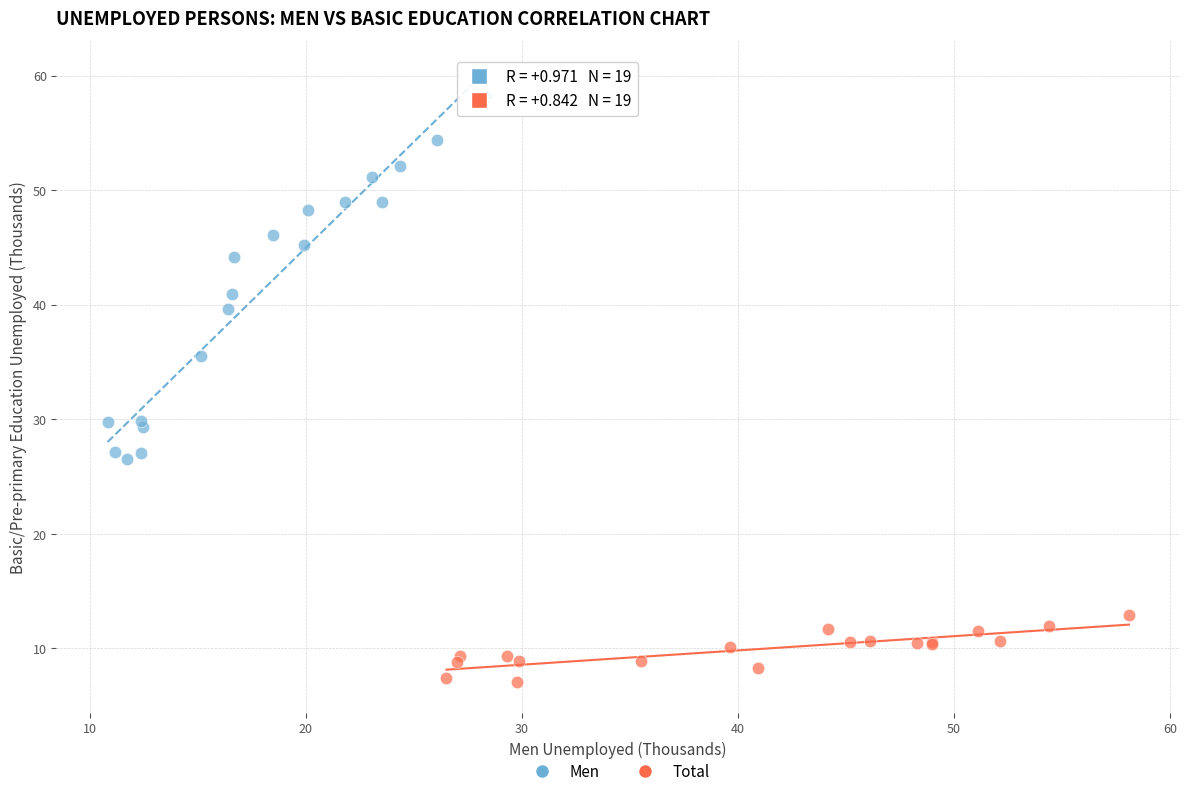

Which series has the widest spread of Y values?

Men